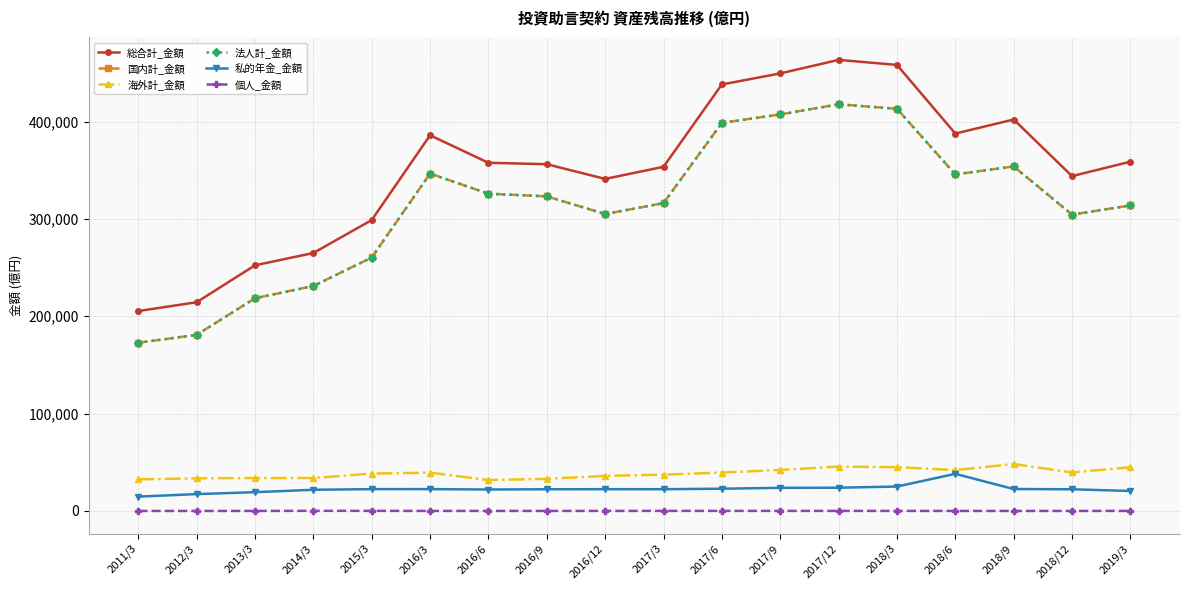

True or false: 法人計_金額 has a value of 229318.1 at 2017/6.

False